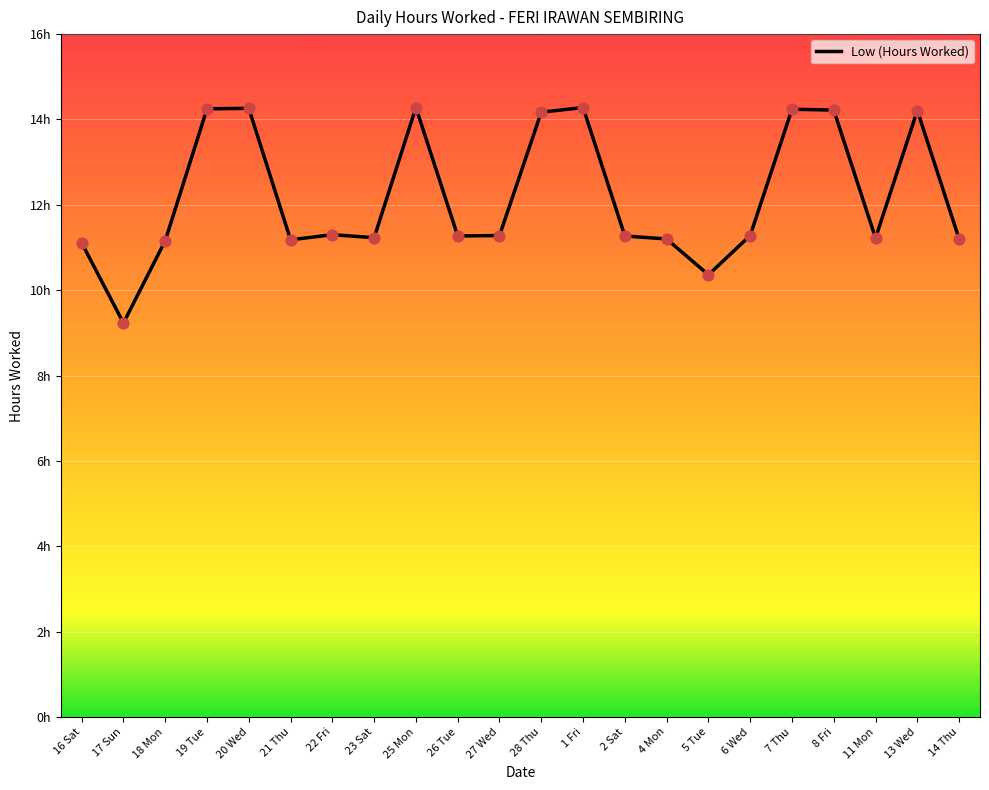

Is this an area chart (filled region under the line)?

No